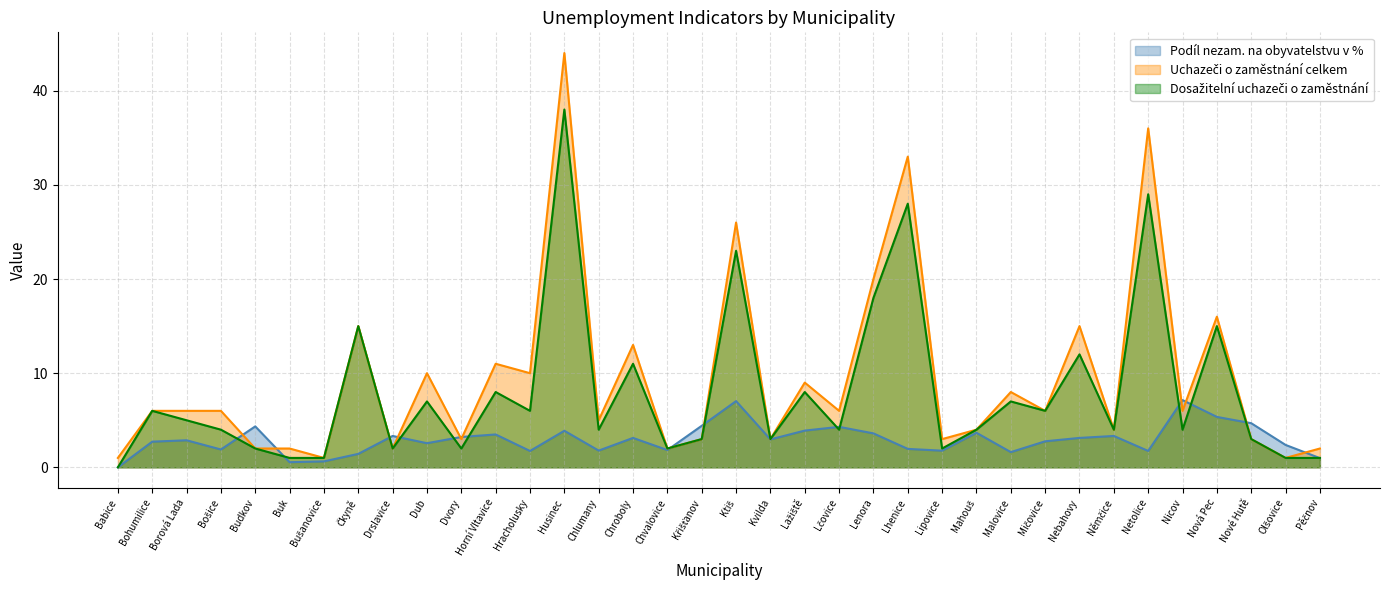

The Podíl nezam. na obyvatelstvu v % series shows 8.4 at Nová Pec. True or false?

False